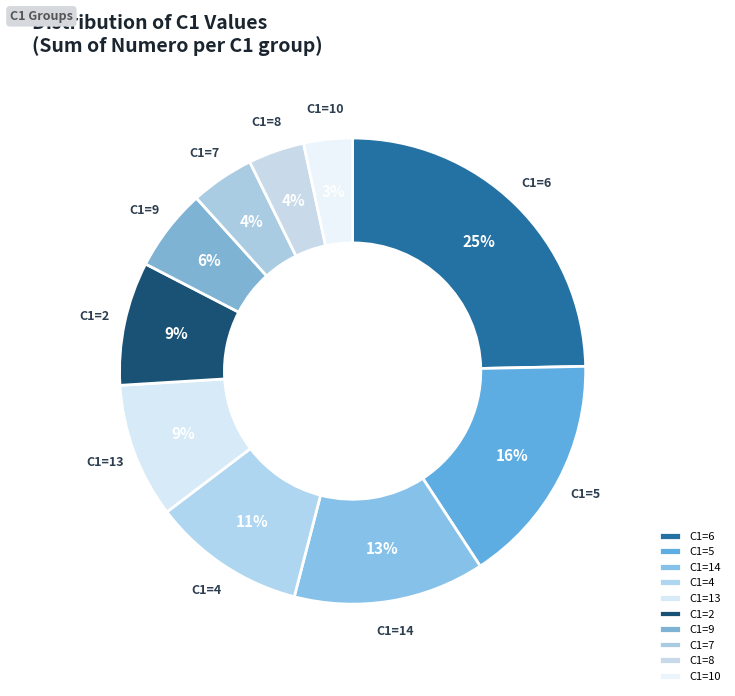

Between C1=9 and C1=2, which is larger?

C1=2